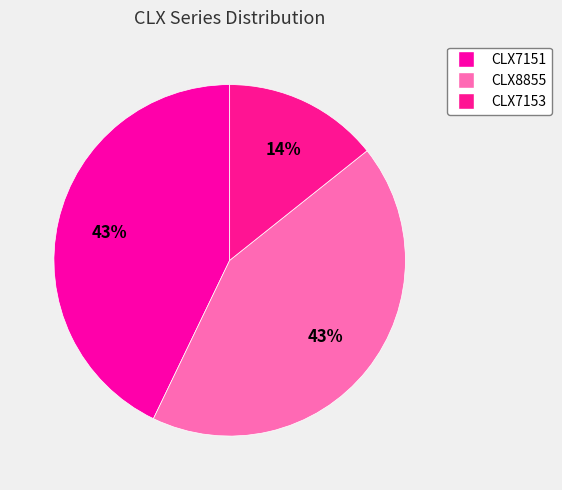

What percentage do CLX7153 and CLX8855 together represent?

57.1%